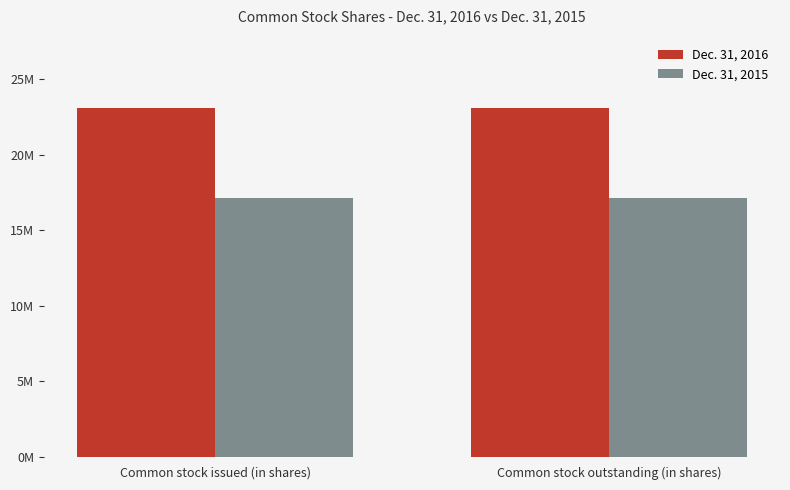

What is the label of the 1st bar from the left?

Common stock issued (in shares)